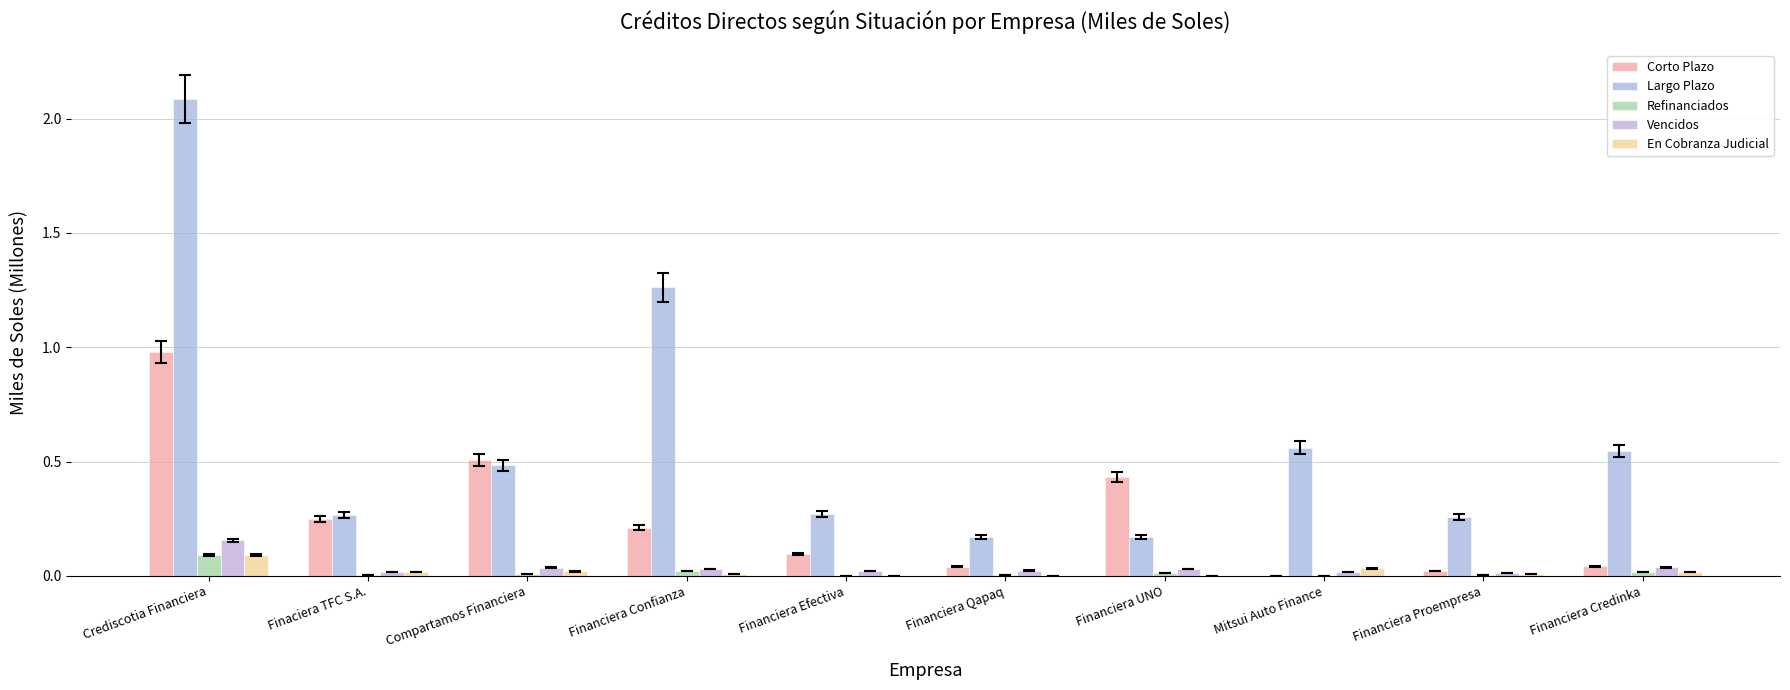

At which label is En Cobranza Judicial closest to 0?

Financiera UNO